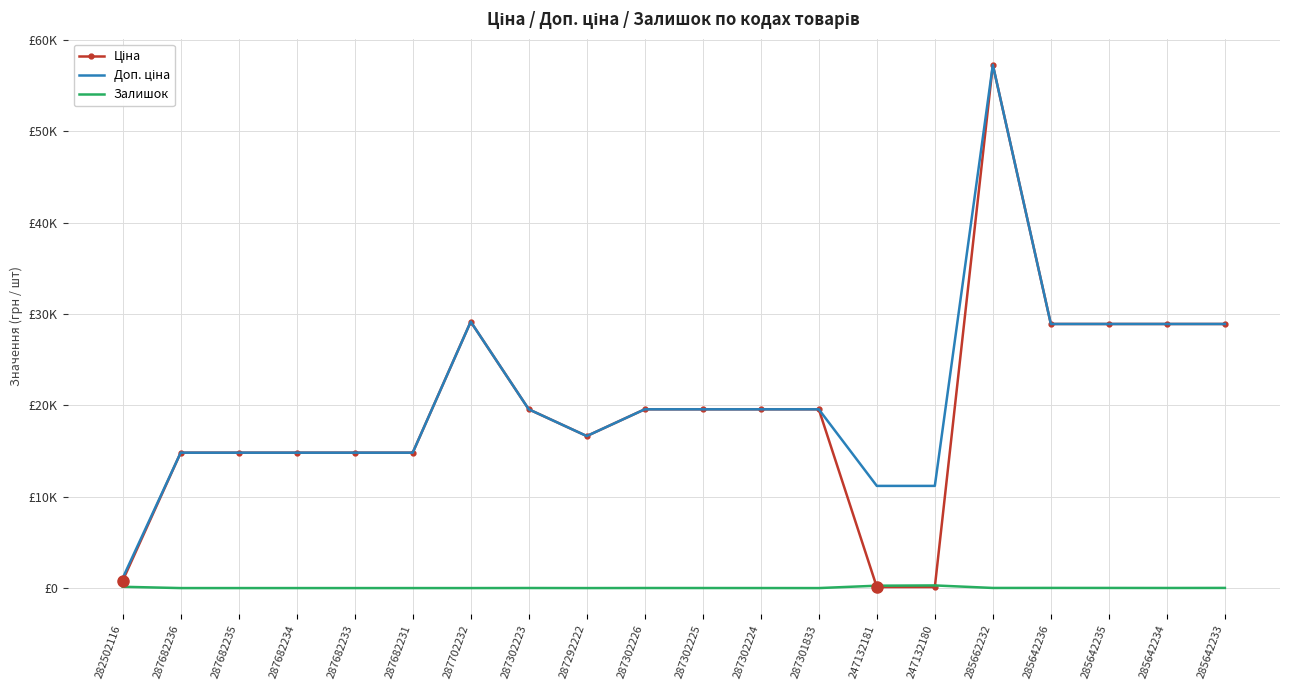

True or false: Доп. ціна has a value of 28901.7 at 285642236.

True